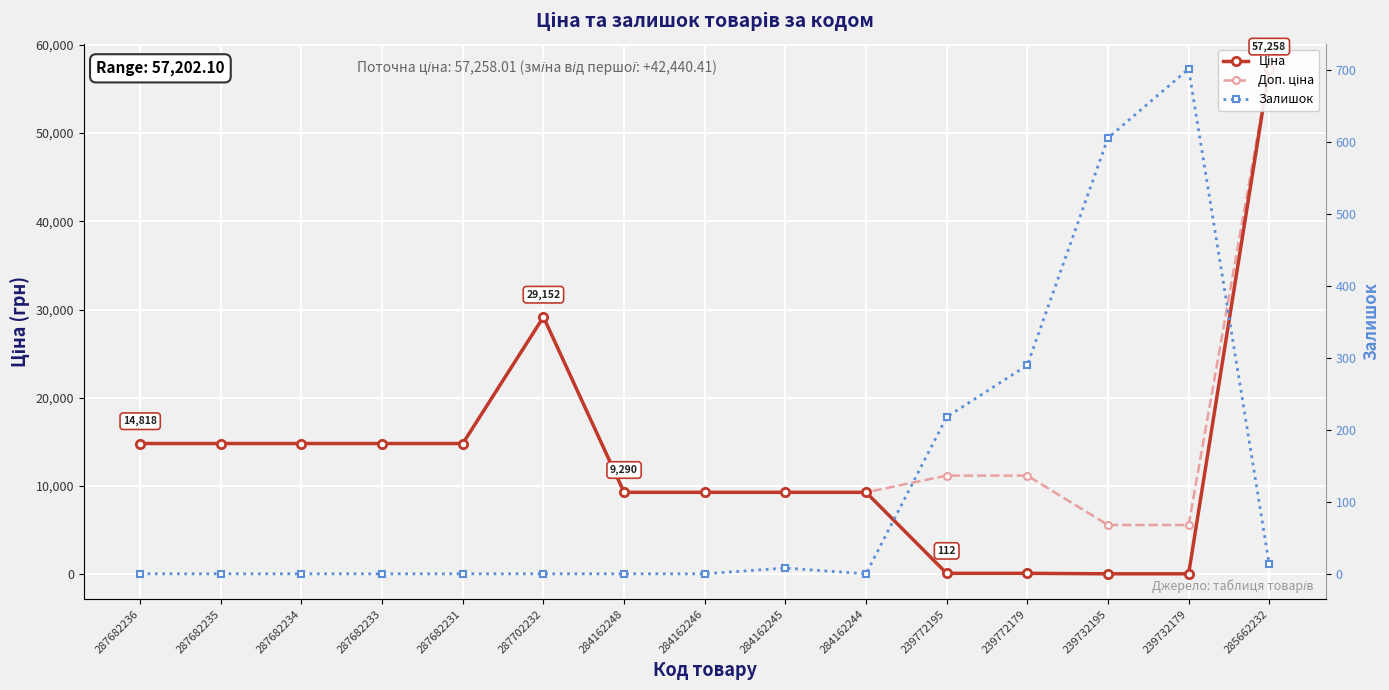

What are all the series names shown in the legend?

Ціна, Доп. ціна, Залишок